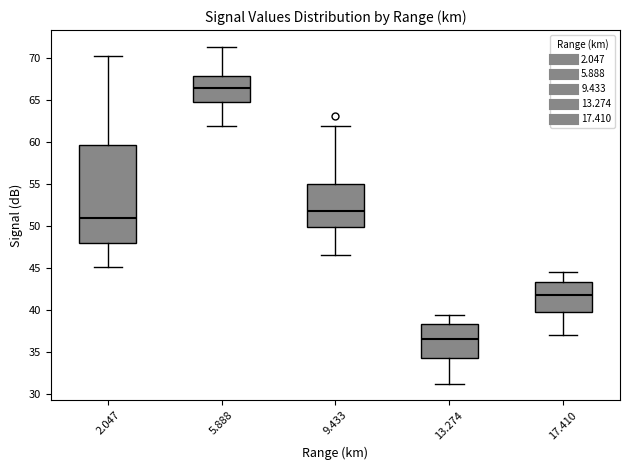

Where is the upper edge of the box at x = 2.047 on the y-axis? The values are not printed on the chart, so give them approximately, as read against the axis.

59.5